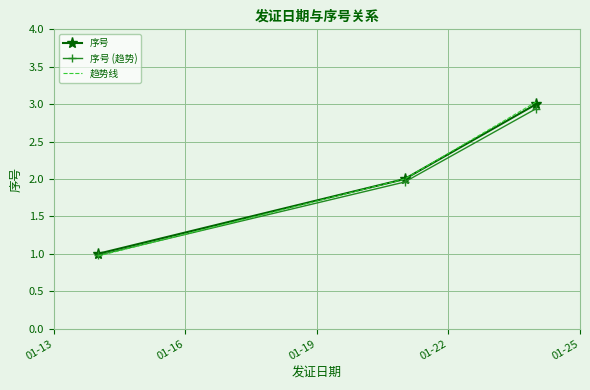

Which series has the widest spread of values?

趋势线